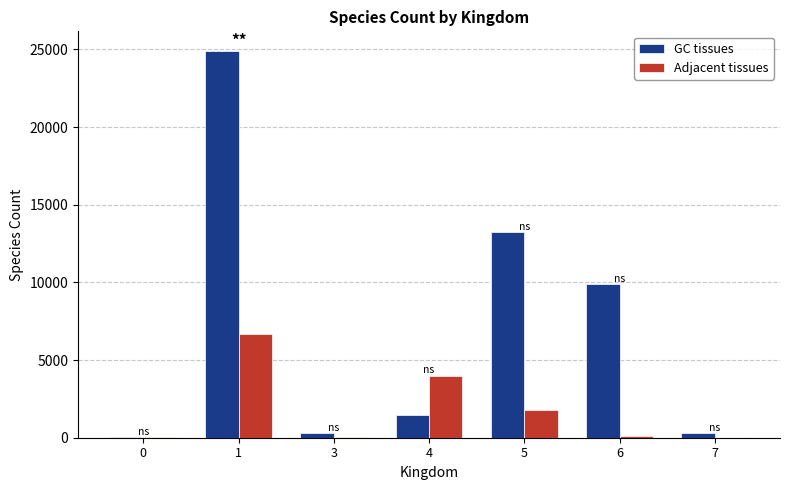

What is the sum of all GC tissues values?

50126